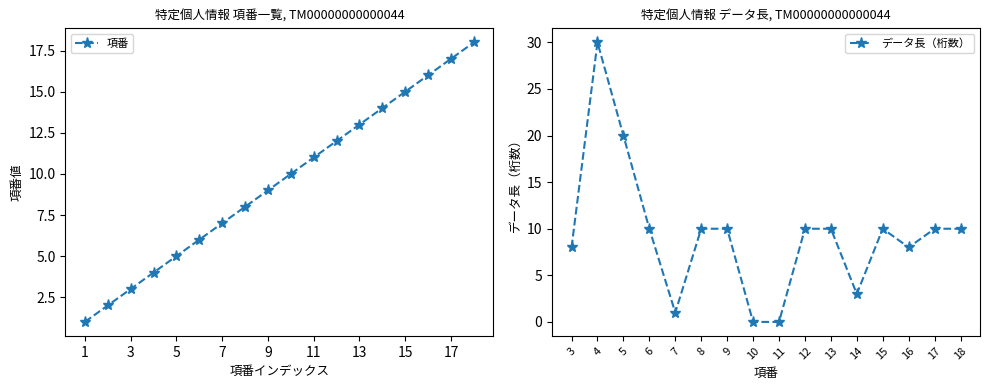

How many values exceed 10?

8